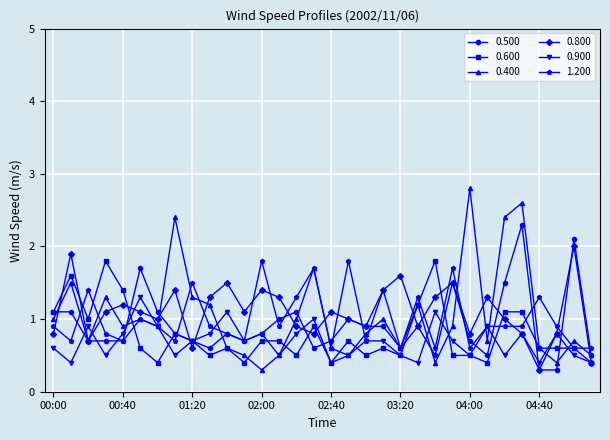

What is the greatest value displayed?

2.8